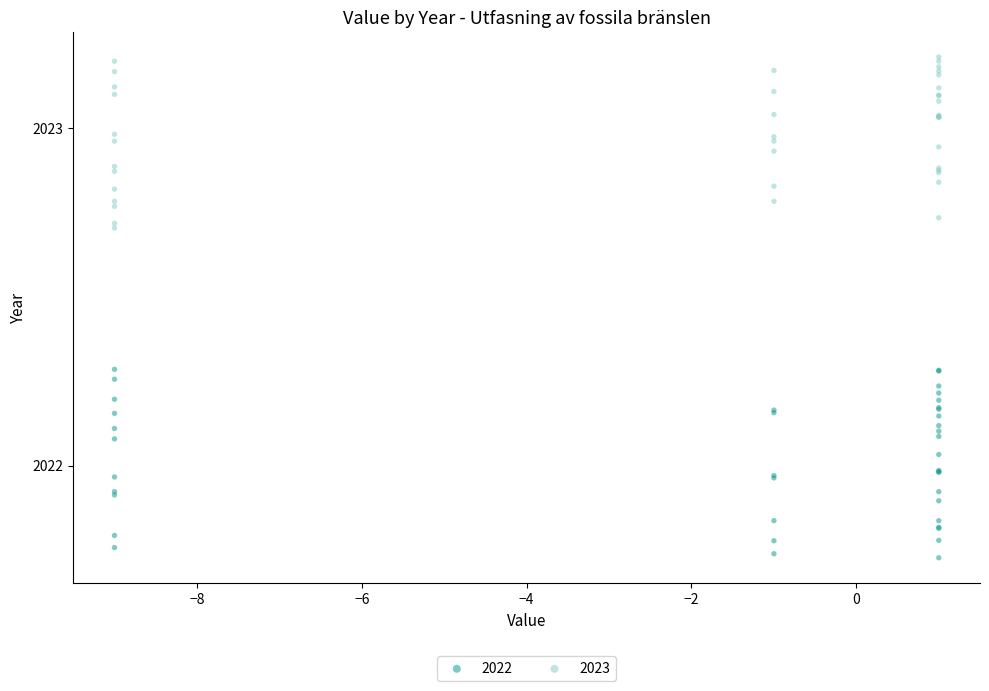

Which series has the widest spread of Y values?

2022